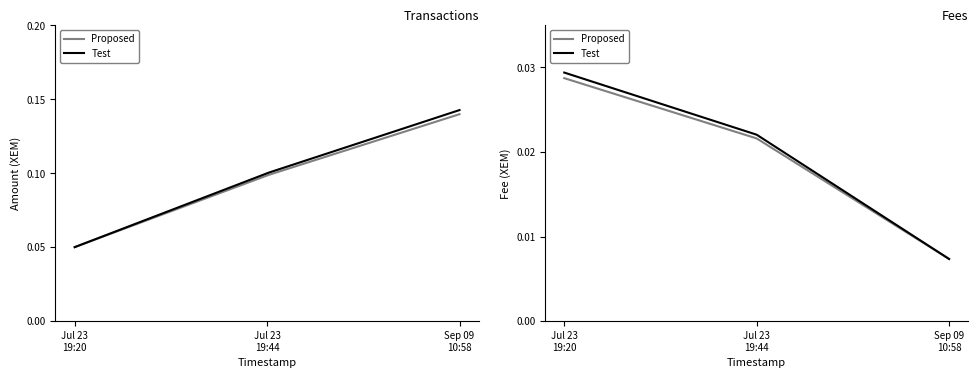

Reading left to right, what are all the values shown in this chart?

Amount: 2019-07-23 19:20:06=0.1	2019-07-23 19:44:28=0.1	2020-09-09 10:58:03=0.1
Fee: 2019-07-23 19:20:06=0.0	2019-07-23 19:44:28=0.0	2020-09-09 10:58:03=0.0